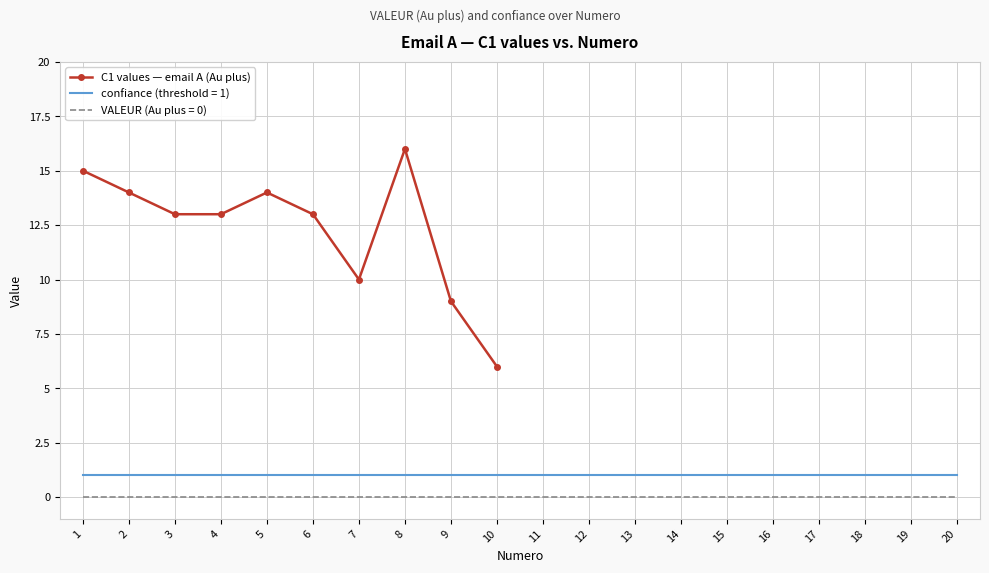

How many lines are shown in the chart?

1